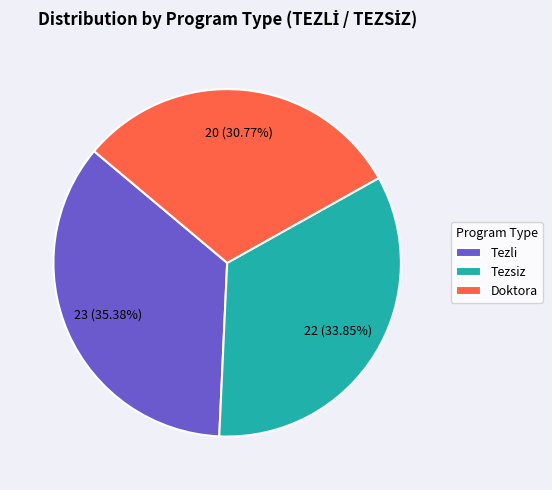

To the nearest percent, what percentage of the pie is Tezsiz?

34%